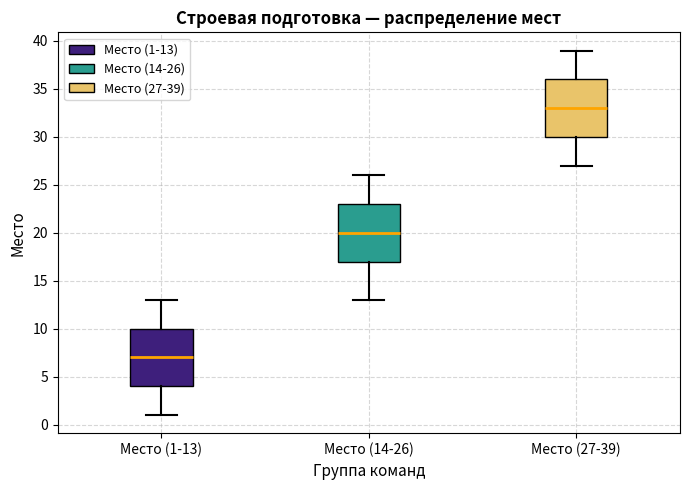

Which box's median line is the highest?

Место (27-39)